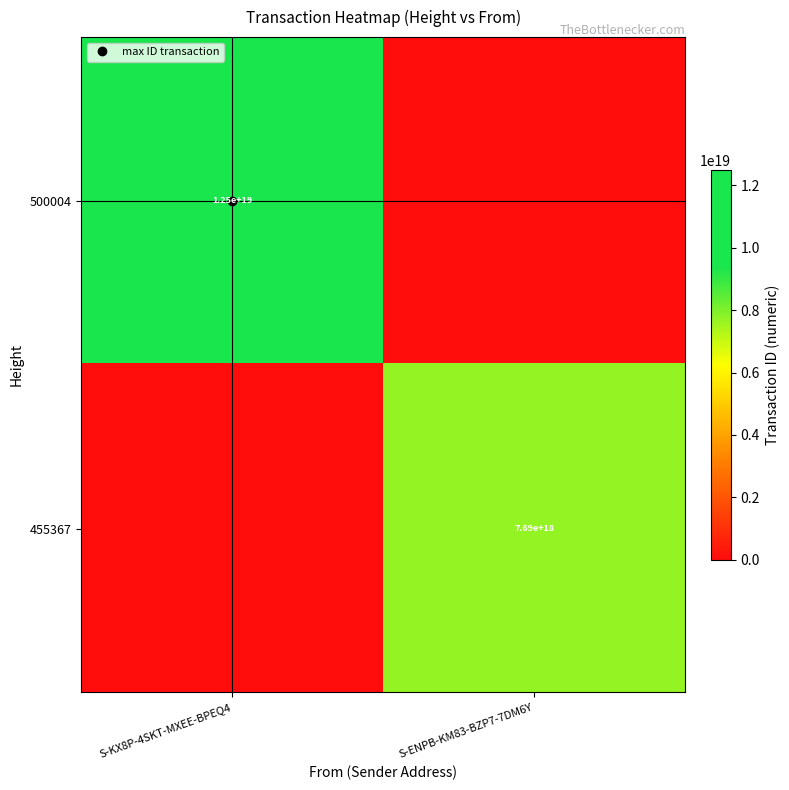

What is the average value of the 455367 series?

3843085550391889920